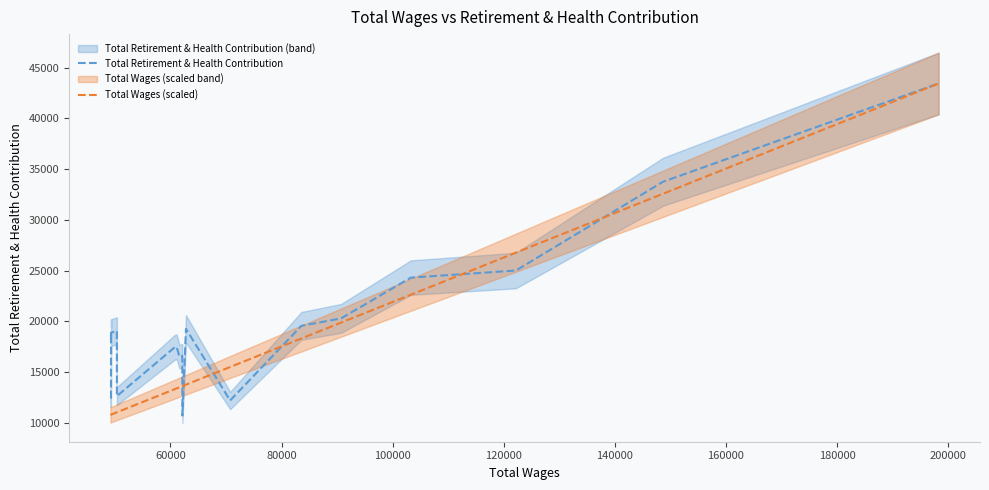

List the series in order of their peak value, lowest first.

Total Retirement & Health Contribution, Total Wages (scaled)